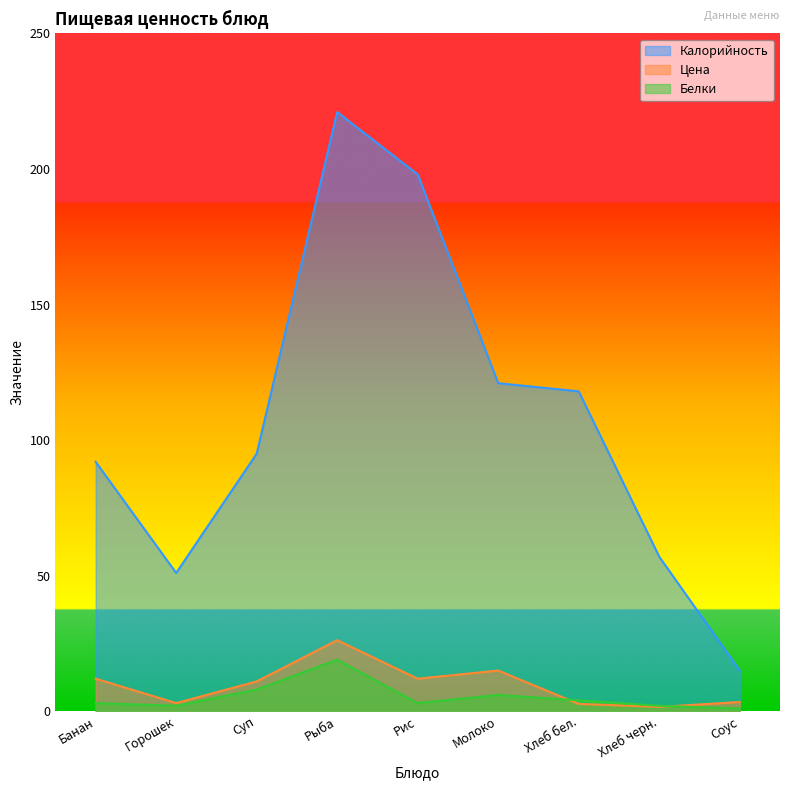

The value of Калорийность at Рис is 198.0. True or false?

True